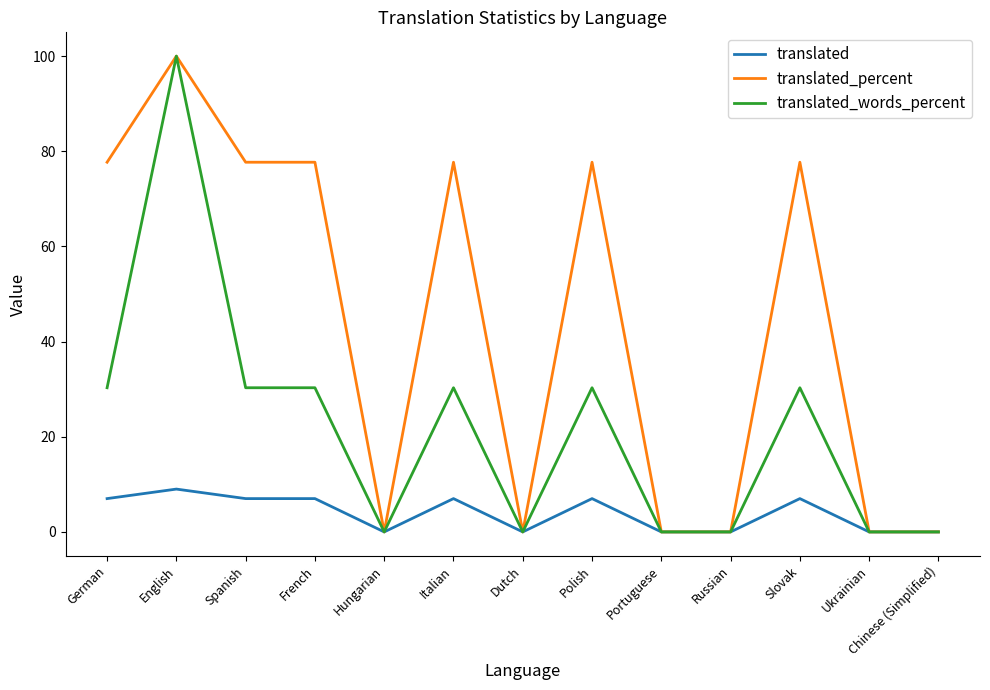

Rank the series at Spanish from highest to lowest value.

translated_percent, translated_words_percent, translated